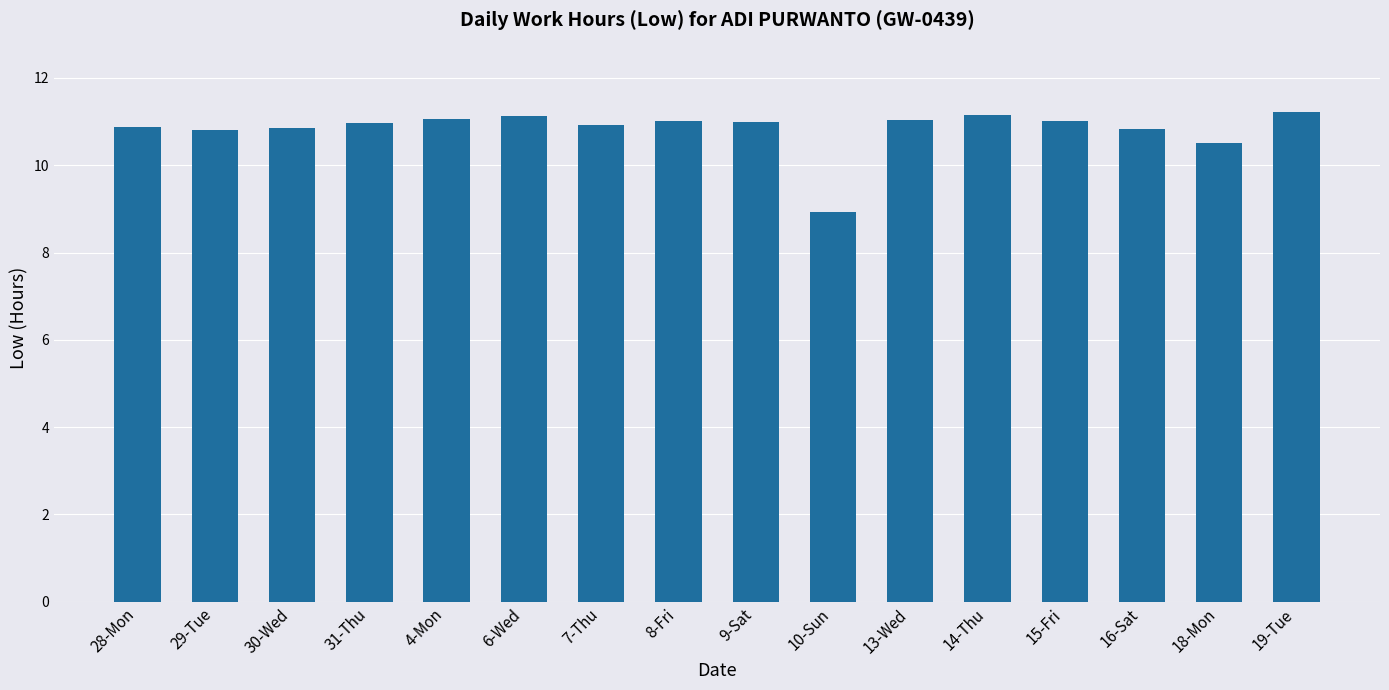

What is the maximum value shown in the chart?

11.2